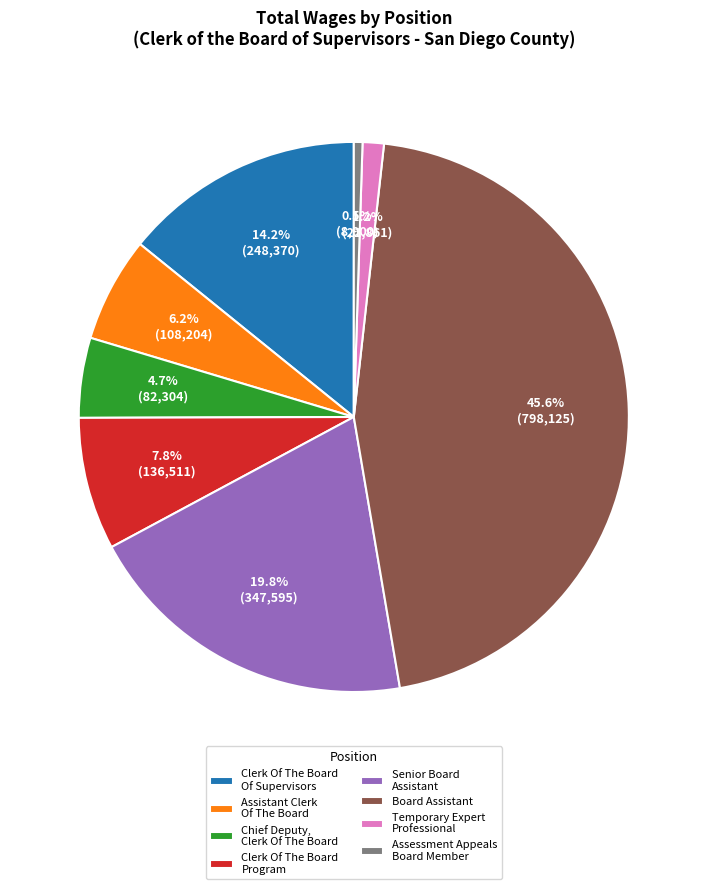

Is Temporary Expert Professional the majority of the pie?

No